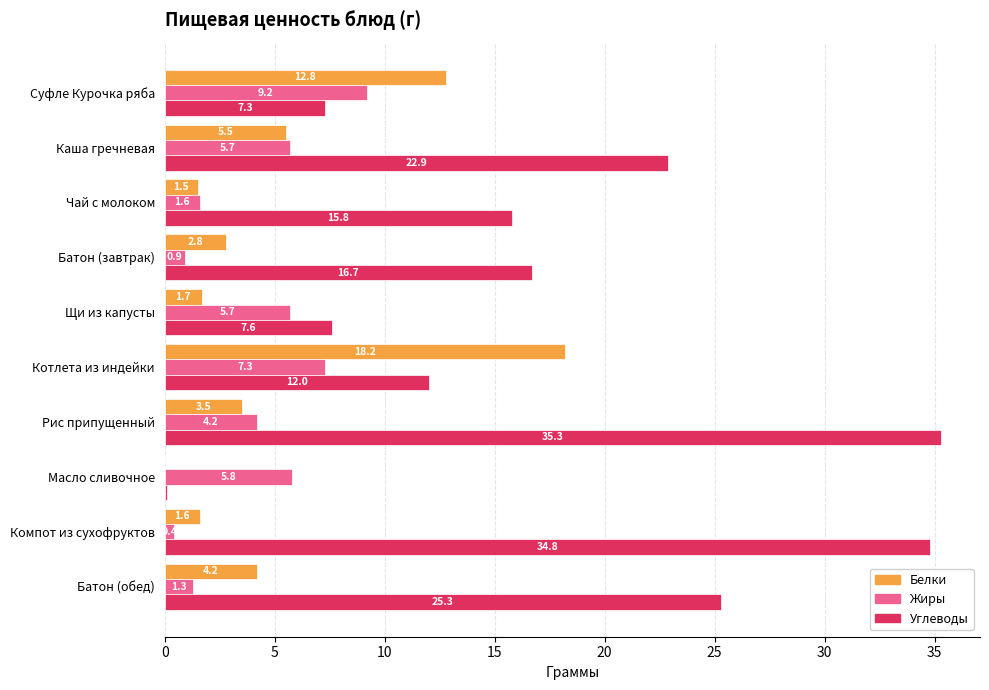

How many values in the Белки series exceed 3?

5